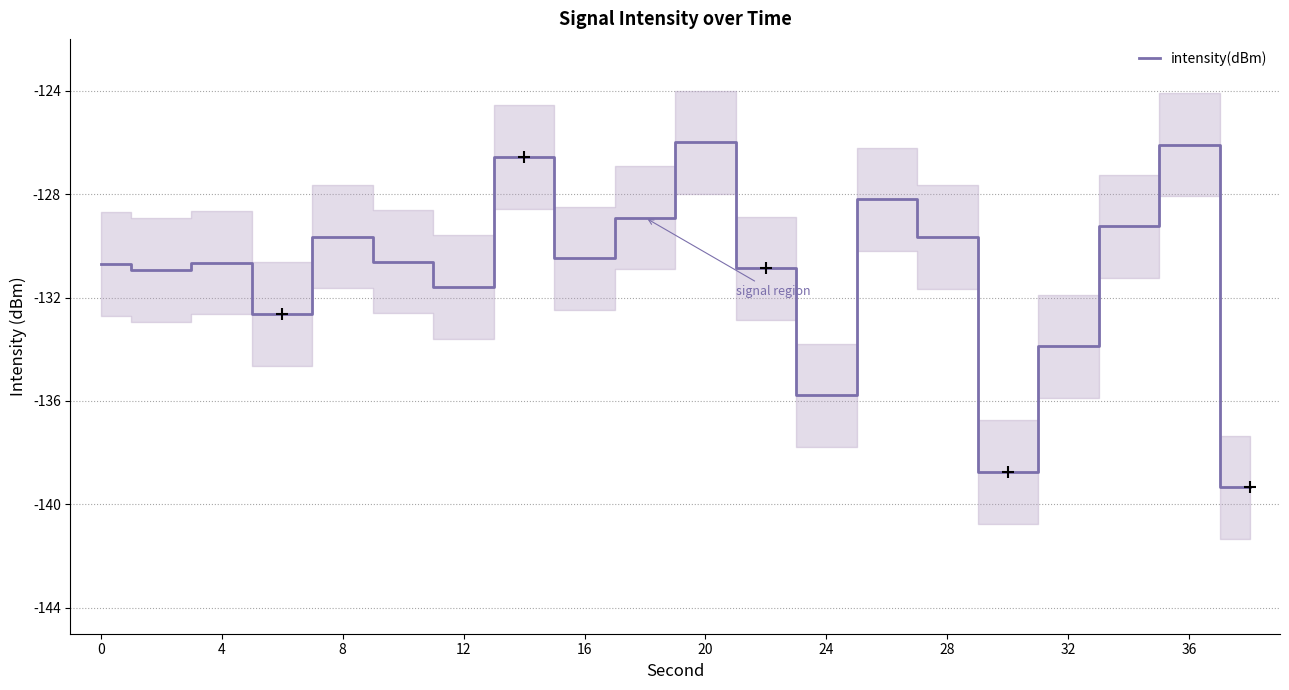

How many lines are shown in the chart?

1